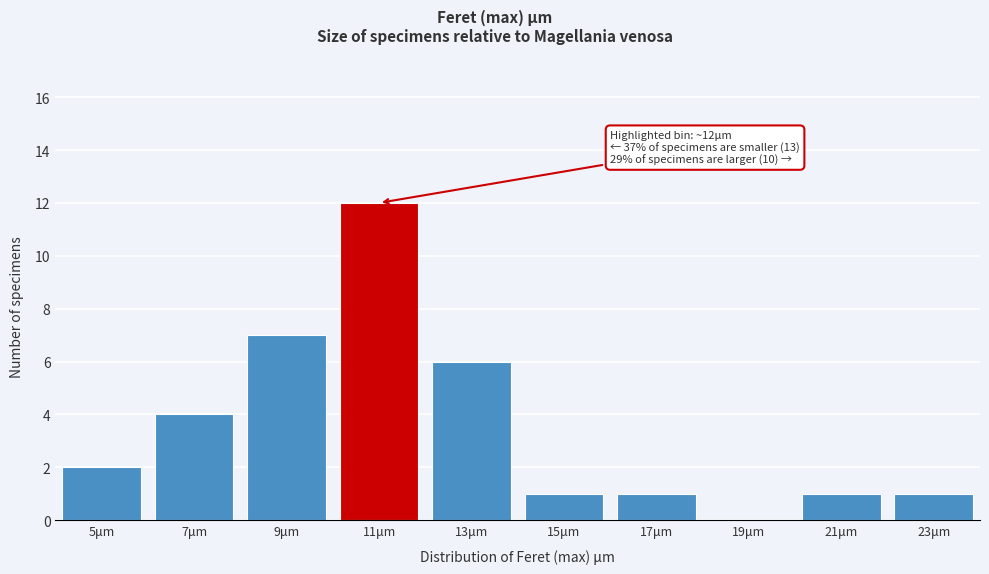

Reading left to right, transcribe all the data shown in this chart.

5μm=2	7μm=4	9μm=7	11μm=12	13μm=6	15μm=1	17μm=1	19μm=0	21μm=1	23μm=1